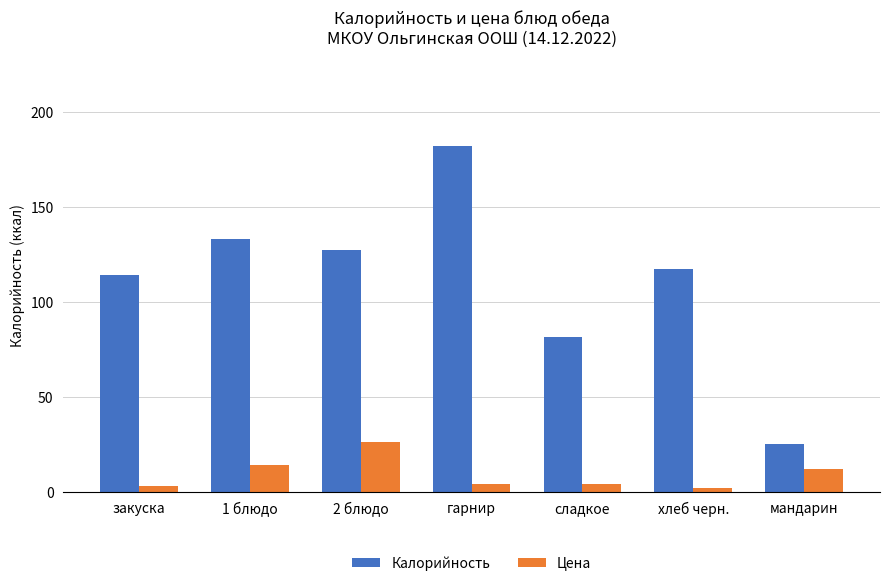

Read the Цена value at гарнир.

4.2